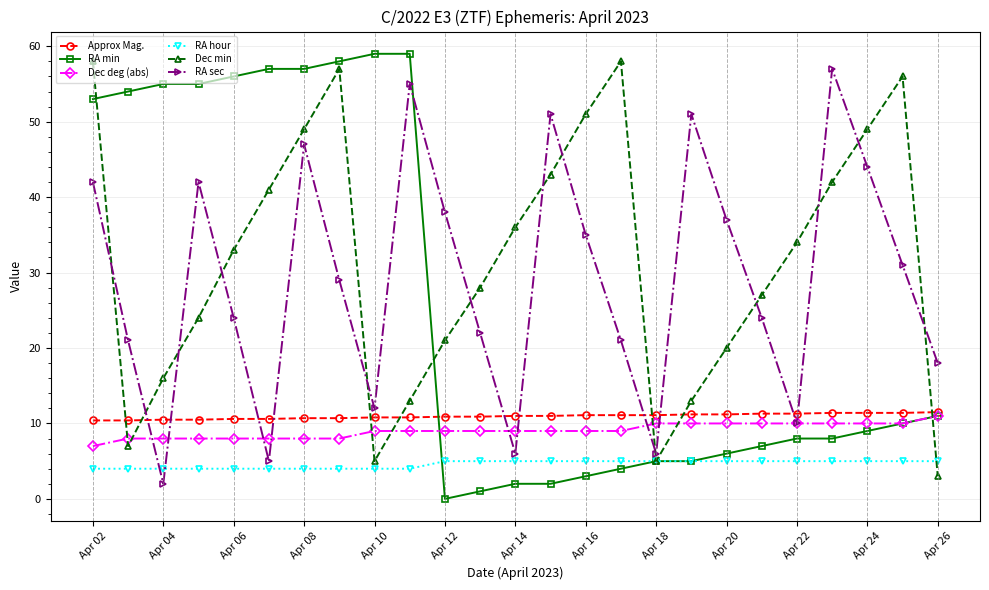

Which series has the largest range (max minus min)?

RA min